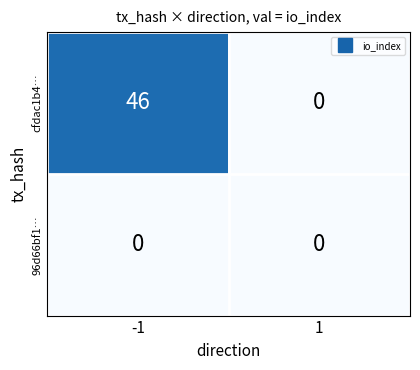

Reading left to right, extract all data points from this chart.

cfdac1b4…: -1=46	1=0
96d66bf1…: -1=0	1=0